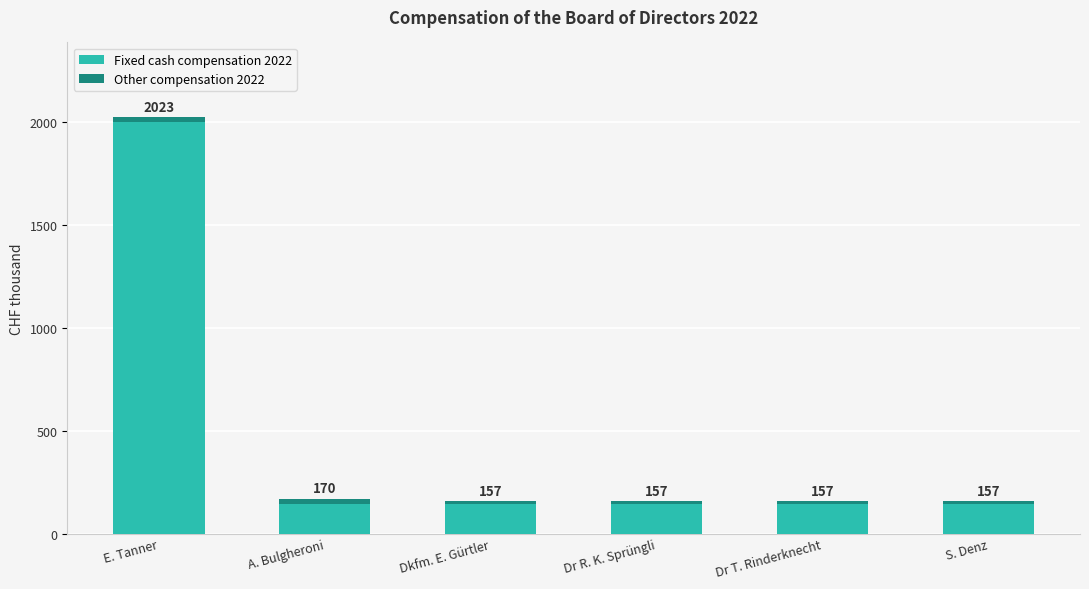

How many bars are there in total?

6